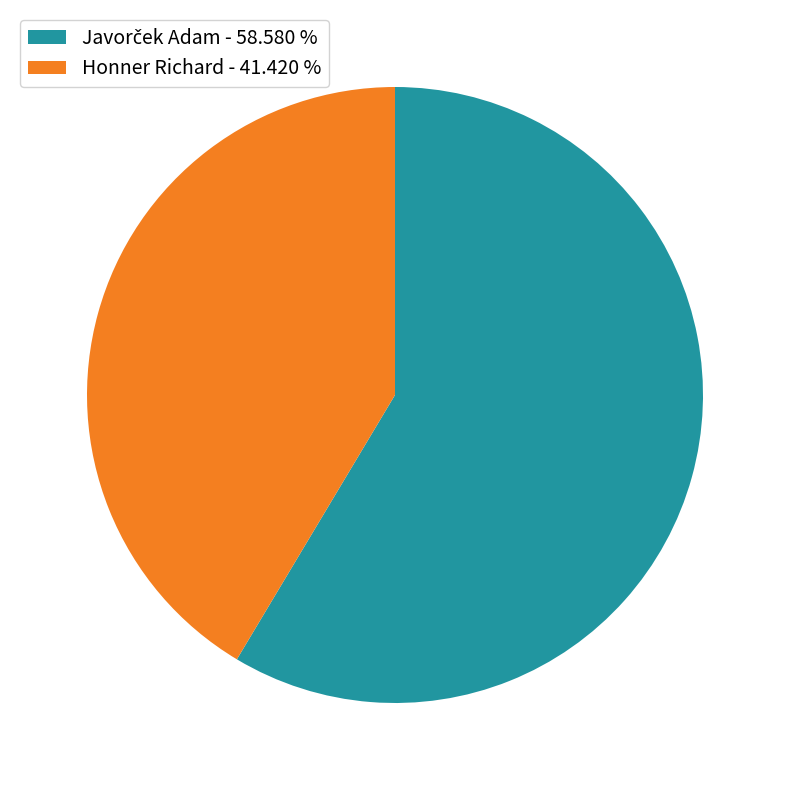

Is it true that Honner Richard is 41% of the pie?

True